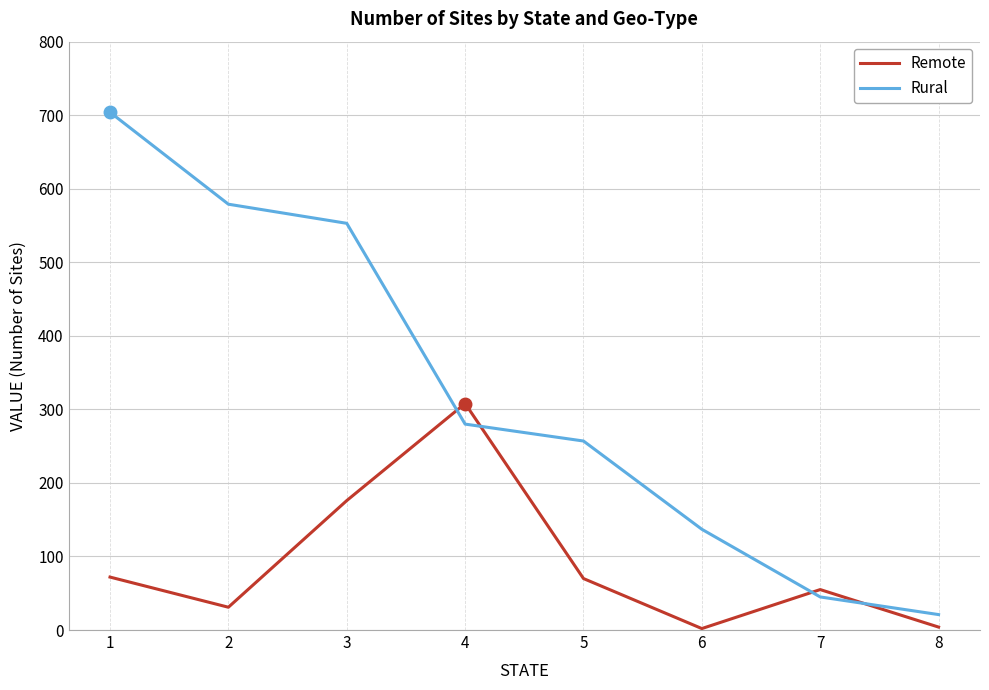

At which category is the sum across all series the highest?

1